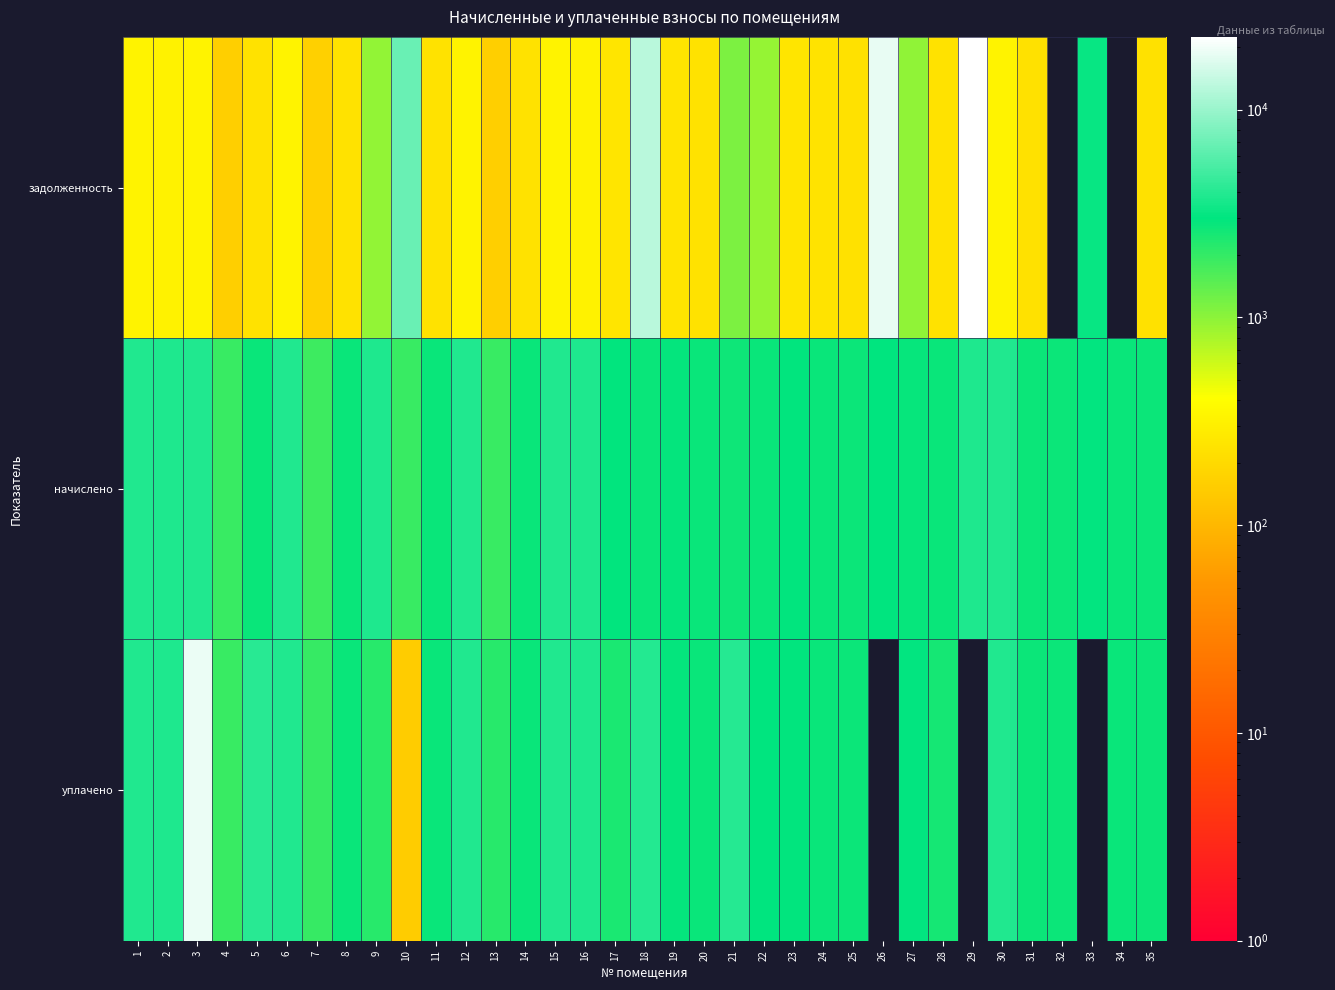

Reading left to right, what are all the values shown in this chart?

задолженность: 1=323.8	2=319.1	3=324.4	4=160.1	5=231.1	6=322.2	7=162.1	8=233.7	9=955.1	10=6917.8	11=230.6	12=324.4	13=159.0	14=232.1	15=322.8	16=318.0	17=244.3	18=12876.4	19=241.1	20=232.4	21=1128.6	22=934.0	23=244.3	24=235.9	25=230.0	26=18463.7	27=967.5	28=231.6	29=22393.1	30=322.2	31=227.4	32=0.0	33=3218.3	34=0.0	35=226.8
начислено: 1=3886.0	2=3828.7	3=3892.3	4=1920.7	5=2773.0	6=3866.9	7=1850.8	8=2804.8	9=3816.0	10=1920.7	11=2766.6	12=3892.3	13=1908.0	14=2785.7	15=3873.2	16=3816.0	17=2932.0	18=2804.8	19=2893.2	20=2792.0	21=2683.9	22=2792.0	23=2932.0	24=2804.8	25=2760.2	26=3001.9	27=2823.8	28=2779.3	29=3816.0	30=3866.9	31=2728.4	32=2722.1	33=3059.2	34=2792.0	35=2722.1
уплачено: 1=3886.0	2=3828.7	3=19137.2	4=1920.7	5=4159.4	6=3866.9	7=1971.0	8=2804.8	9=2226.0	10=150.0	11=2766.6	12=3892.3	13=2226.0	14=2785.7	15=3873.2	16=3816.0	17=2442.5	18=4000.0	19=2893.2	20=2792.2	21=4036.2	22=3027.9	23=2932.0	24=2804.8	25=2760.2	26=0.0	27=3054.5	28=2548.3	29=0.0	30=3866.9	31=2728.4	32=2722.1	33=0.0	34=2792.0	35=2722.1